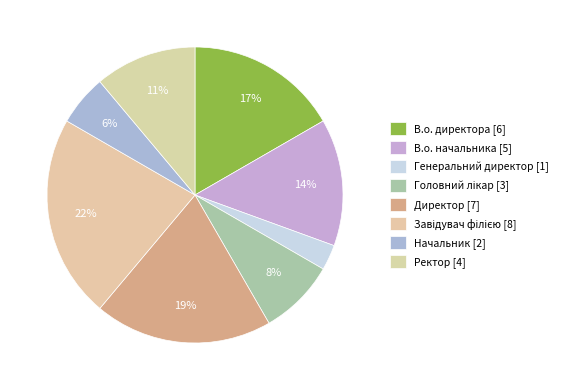

Rank the categories by value from highest to lowest.

Завідувач філією, Директор, В.о. директора, В.о. начальника, Ректор, Головний лікар, Начальник, Генеральний директор